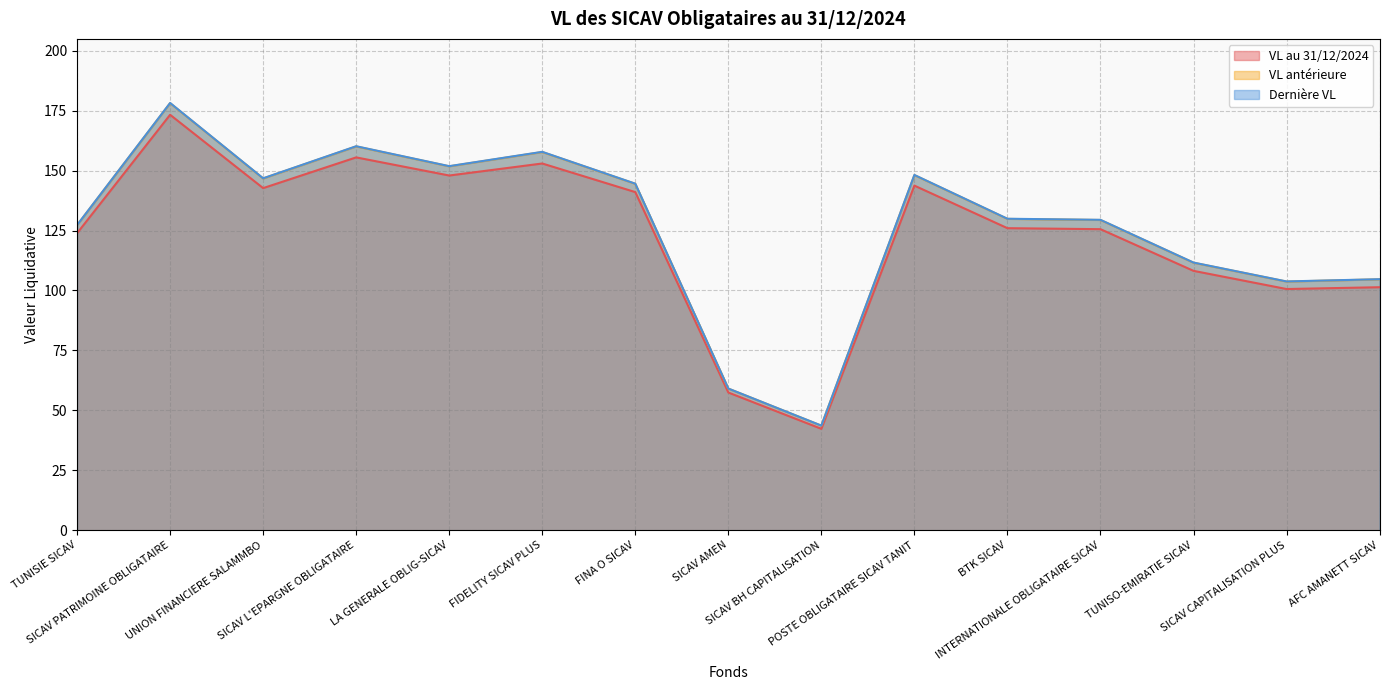

At which label is Dernière VL closest to 110?

TUNISO-EMIRATIE SICAV